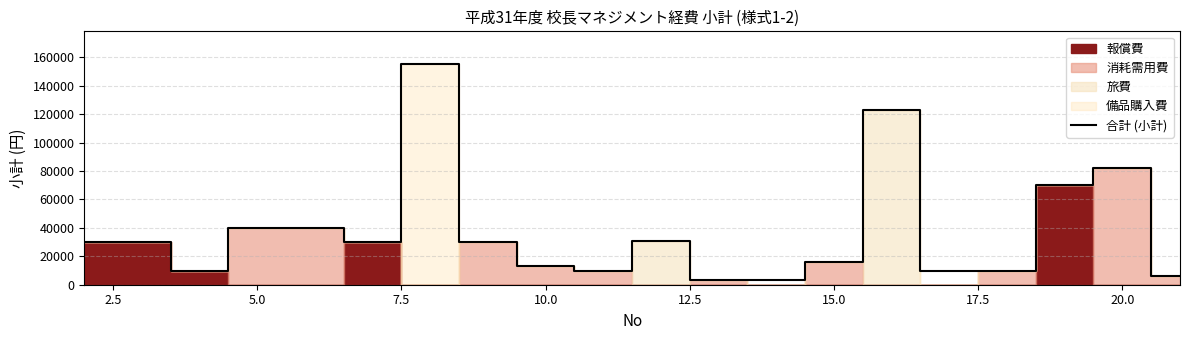

How many lines are shown in the chart?

1